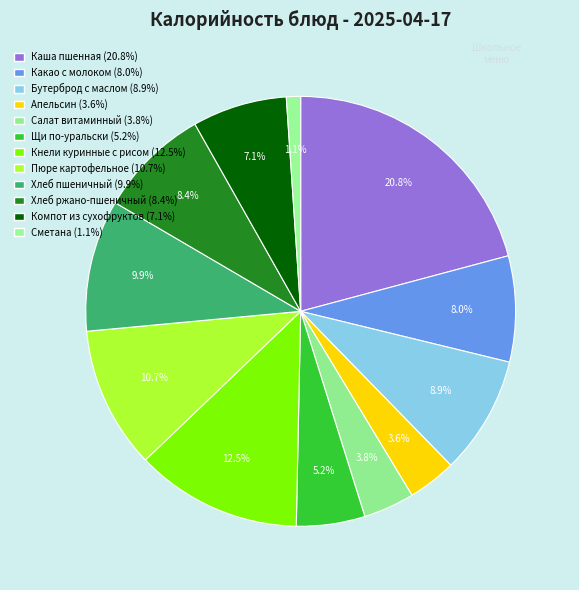

Count the number of slices in the pie.

12